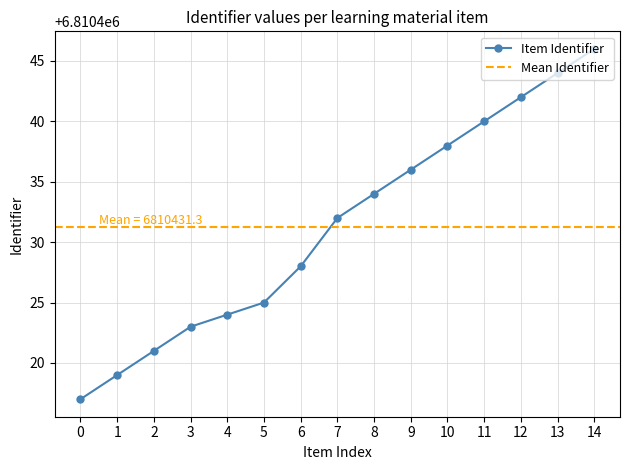

What is the lowest value of the Item Identifier series?

6810417